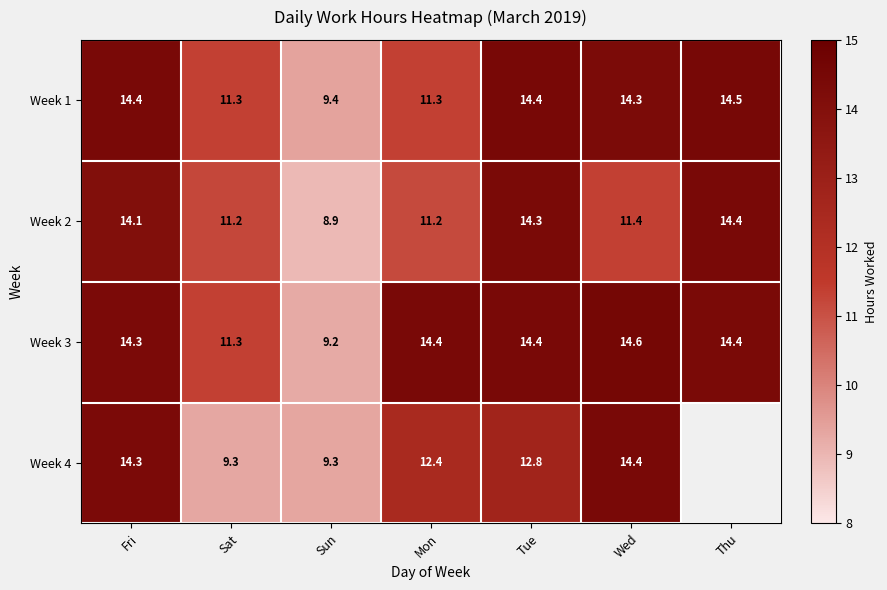

Between Fri and Mon, which series saw the biggest shift?

Week 1